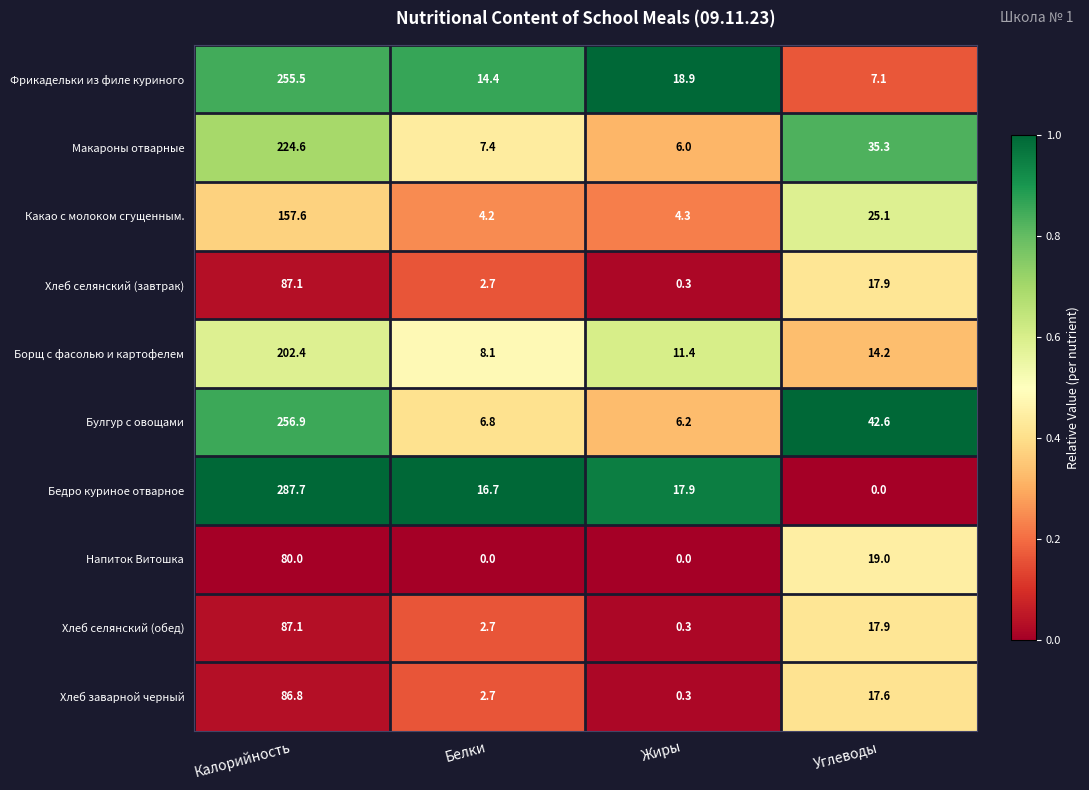

Which series has the largest total across all categories?

Бедро куриное отварное